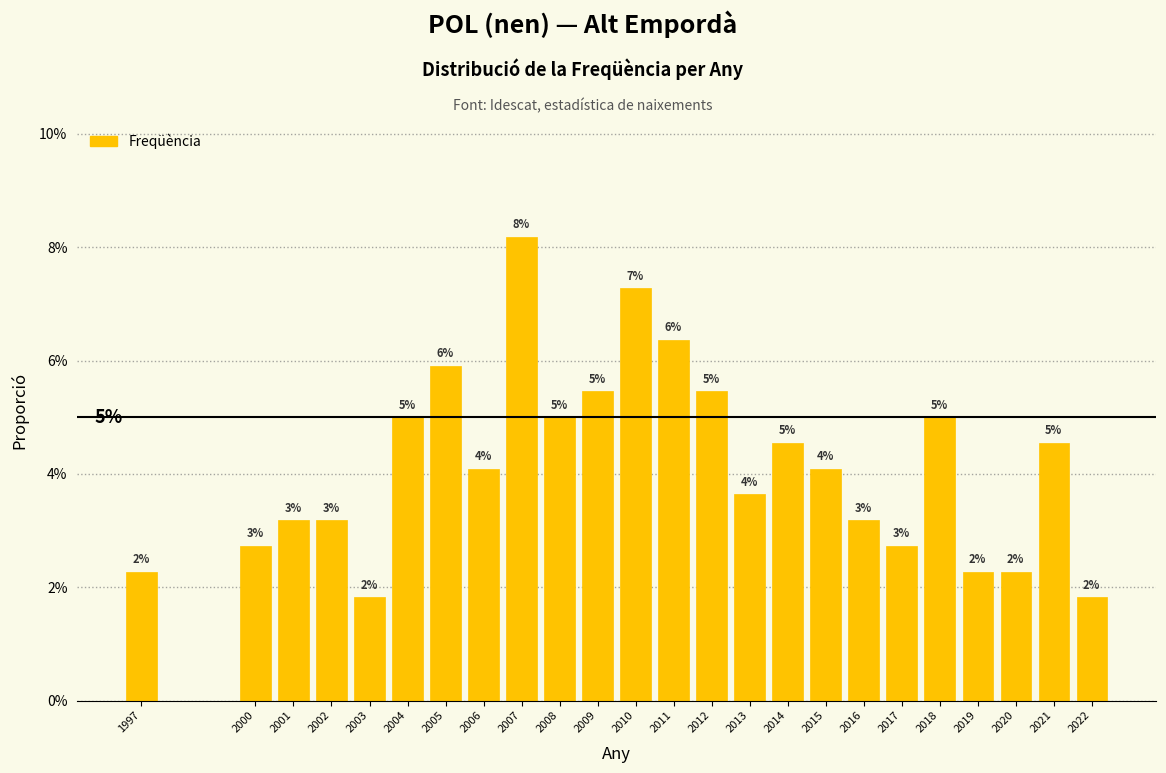

Does the chart contain any negative values?

No